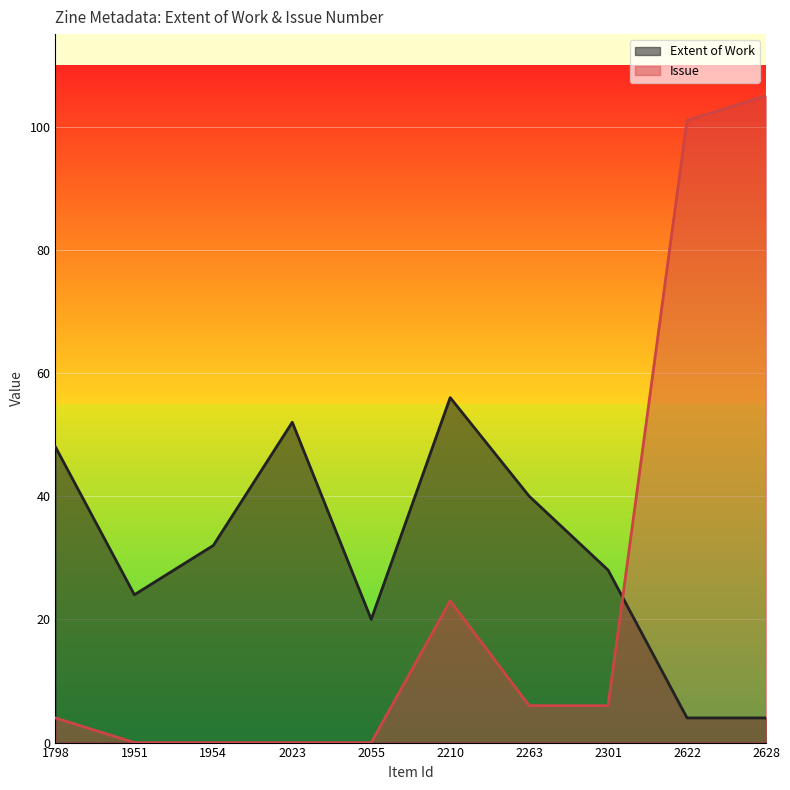

What is the total value across all series at 2023?

52